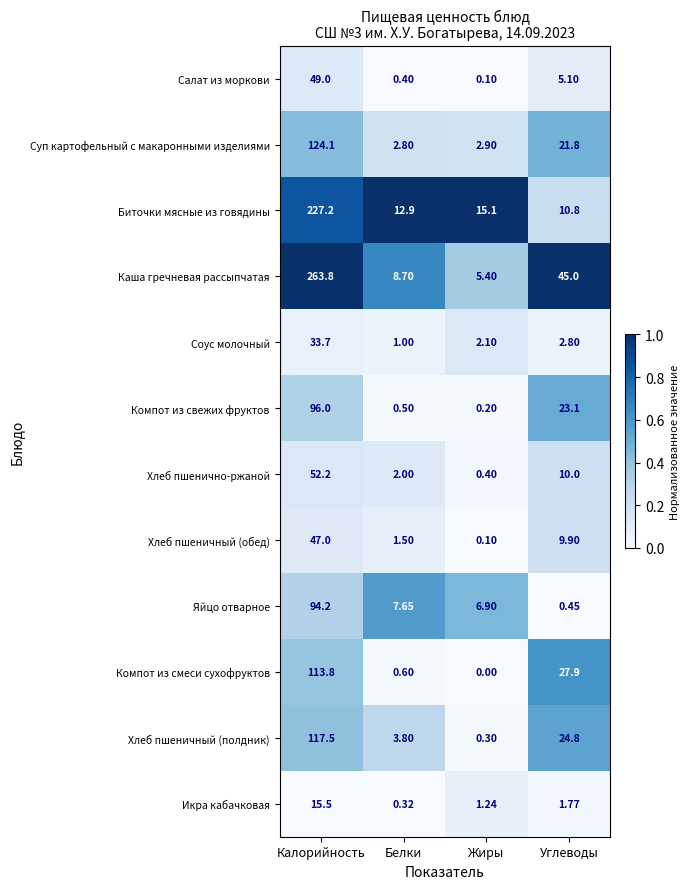

At which label is Суп картофельный с макаронными изделиями closest to 63?

Углеводы